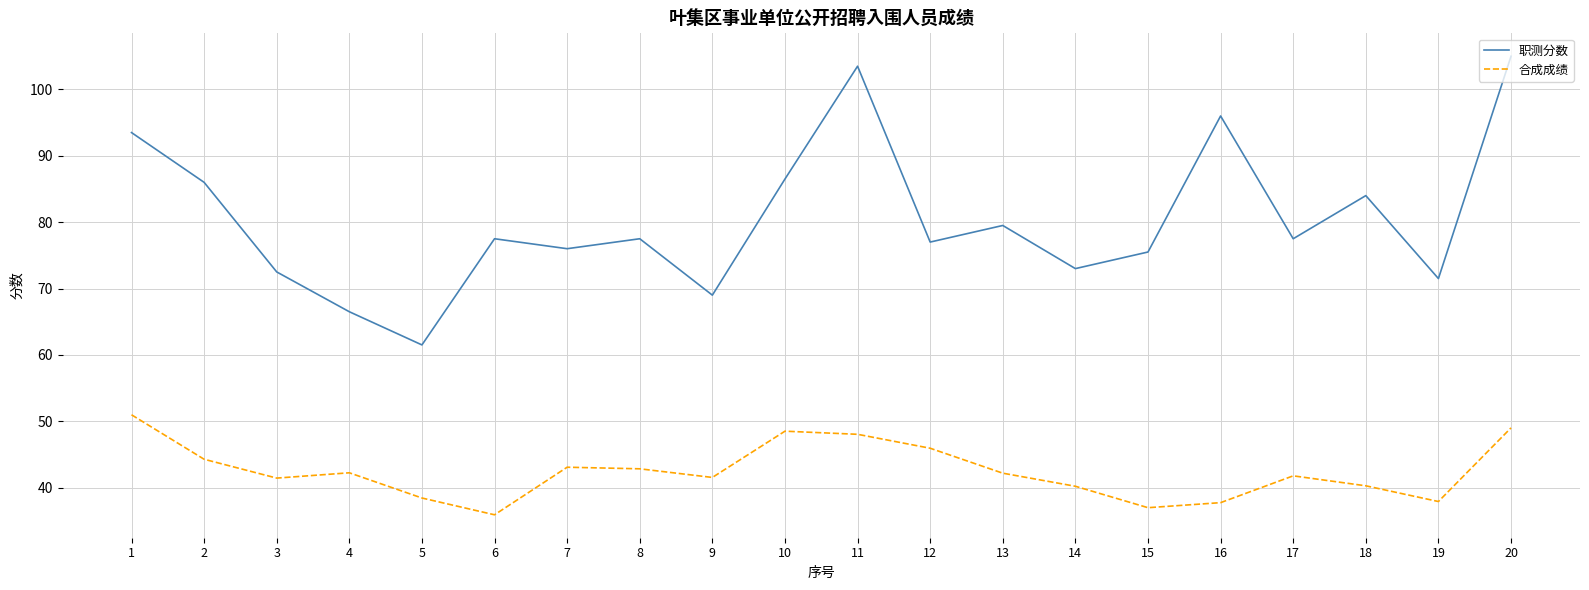

What are all the series names shown in the legend?

职测分数, 合成成绩